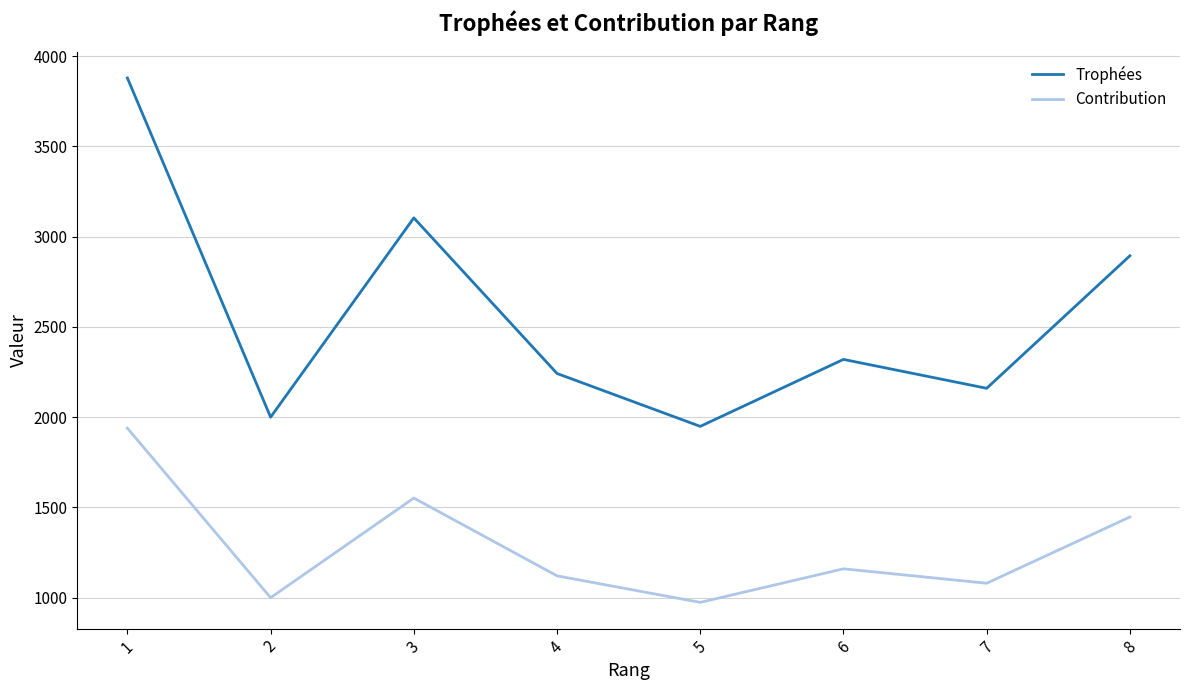

Which series has the largest range (max minus min)?

Trophées